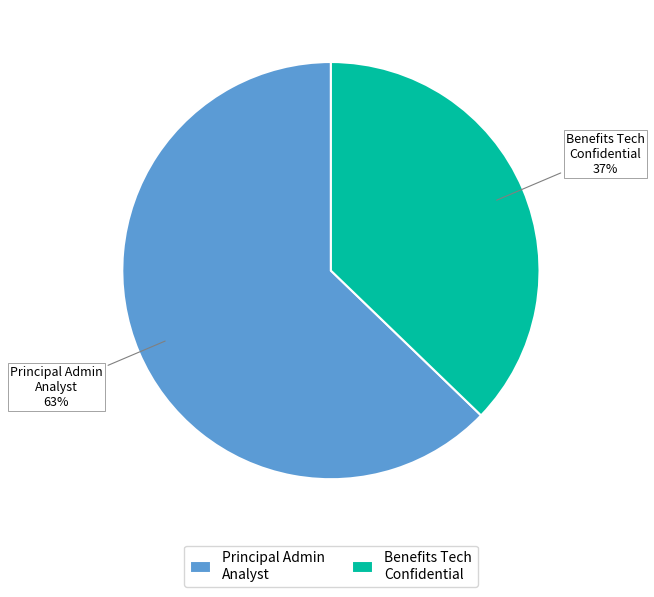

Is the sum of Benefits Tech Confidential and Principal Admin Analyst greater than half?

Yes